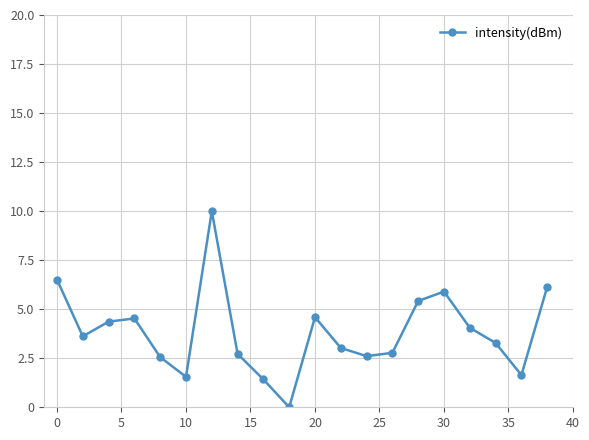

True or false: there are more than 1 points higher than both neighbors.

True